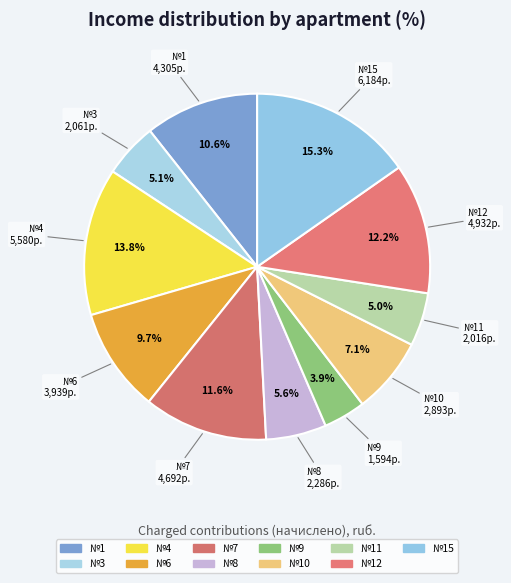

Count the number of slices in the pie.

11